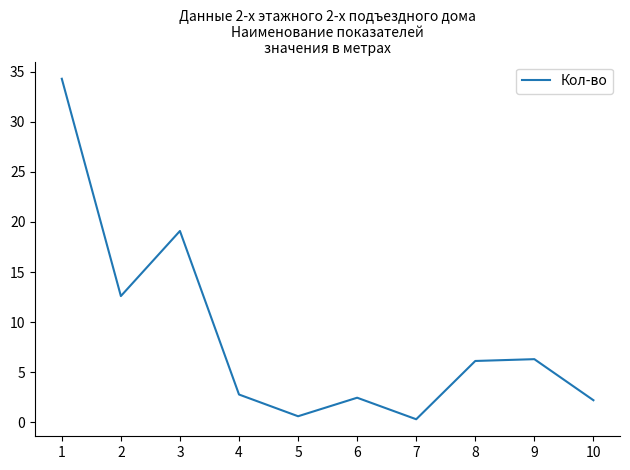

Approximately how many times larger is the value at 8 compared to 10?

2.8